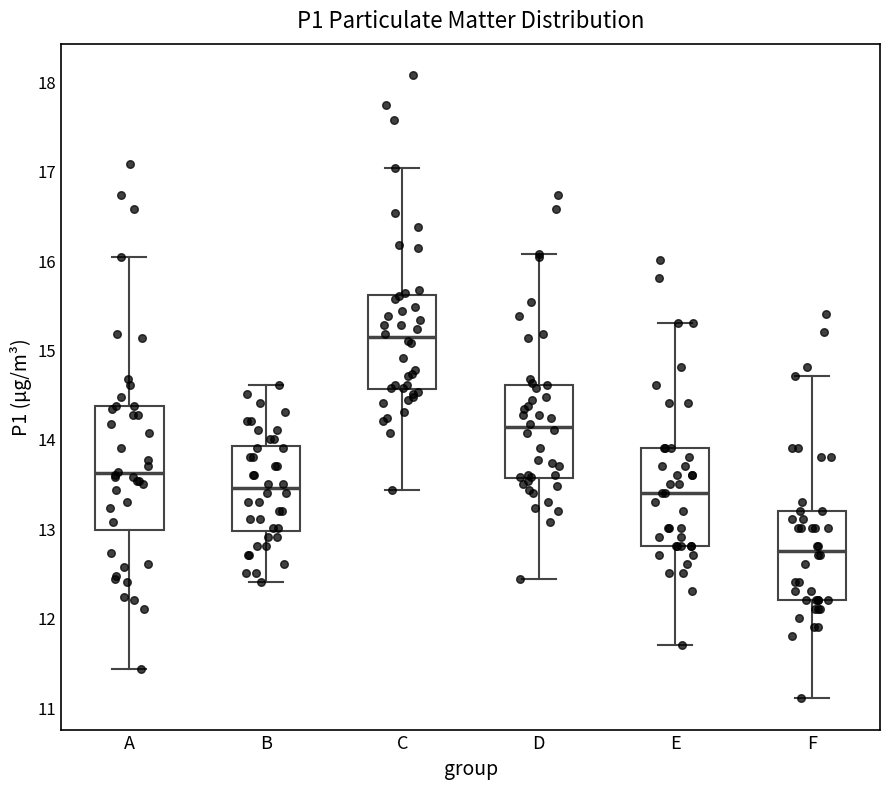

Reading left to right, transcribe this box plot: for each box, give where its median line is, the range the box spans, and where its two whiskers end, as read against the y-axis. The values are not printed on the chart, so give them approximately, as read against the axis.

A: median 13.6, box 13.0 to 14.4, whiskers 11.4 to 16.0
B: median 13.5, box 13.0 to 13.9, whiskers 12.4 to 14.6
C: median 15.1, box 14.6 to 15.6, whiskers 13.4 to 17.0
D: median 14.1, box 13.6 to 14.6, whiskers 12.4 to 16.1
E: median 13.4, box 12.8 to 13.9, whiskers 11.7 to 15.3
F: median 12.8, box 12.2 to 13.2, whiskers 11.1 to 14.7